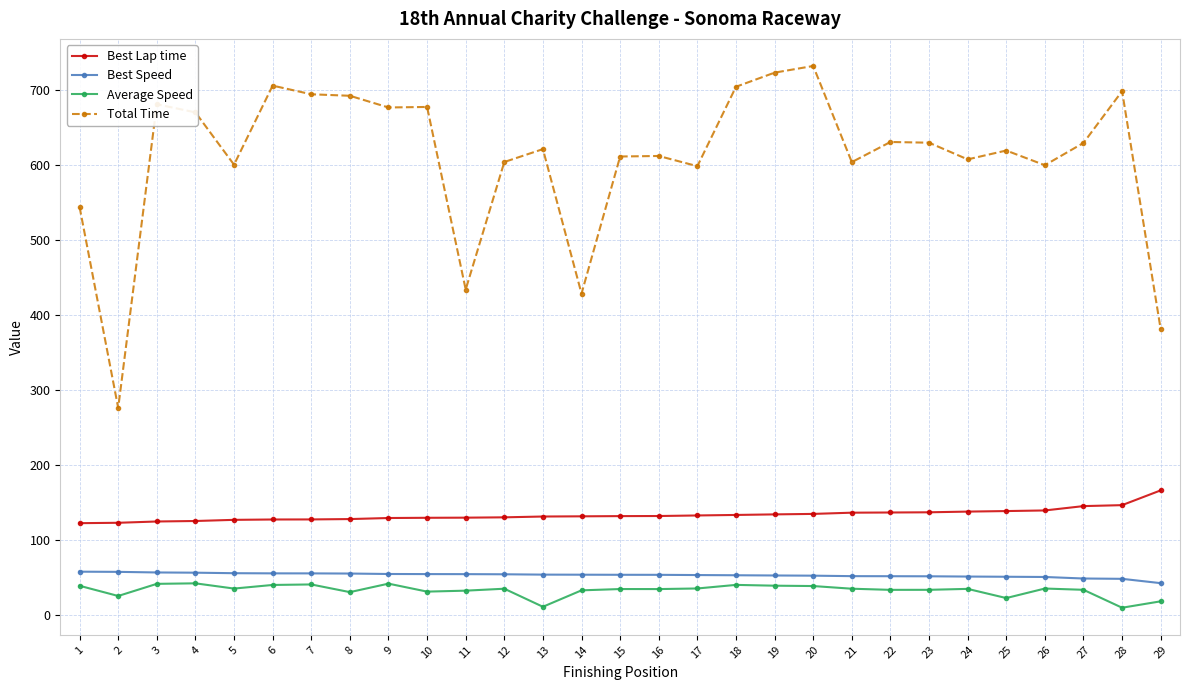

Which series changed the most between 4 and 20?

Total Time